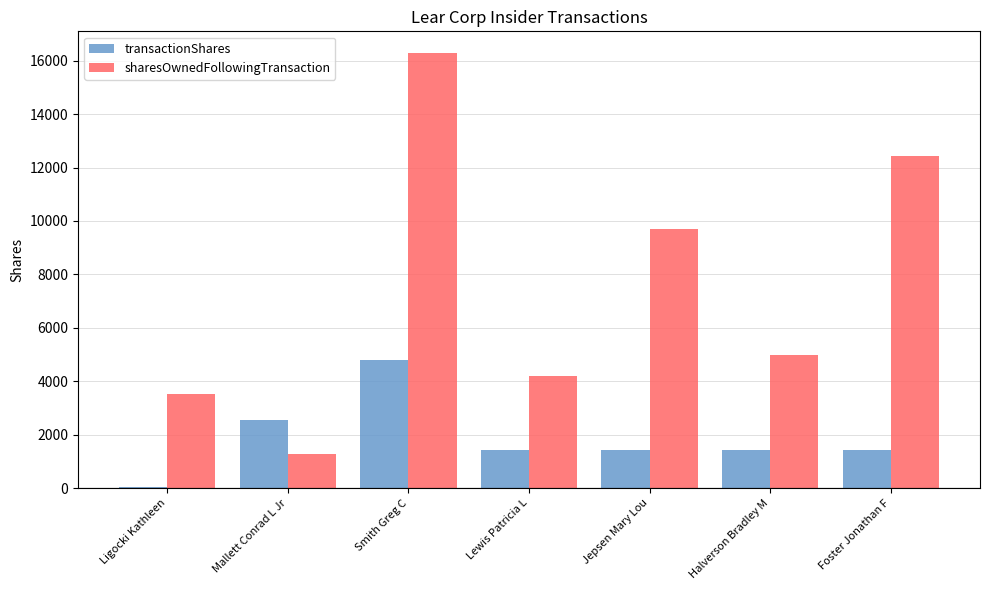

What is the difference between the sharesOwnedFollowingTransaction values at Halverson Bradley M and Mallett Conrad L Jr?

3697